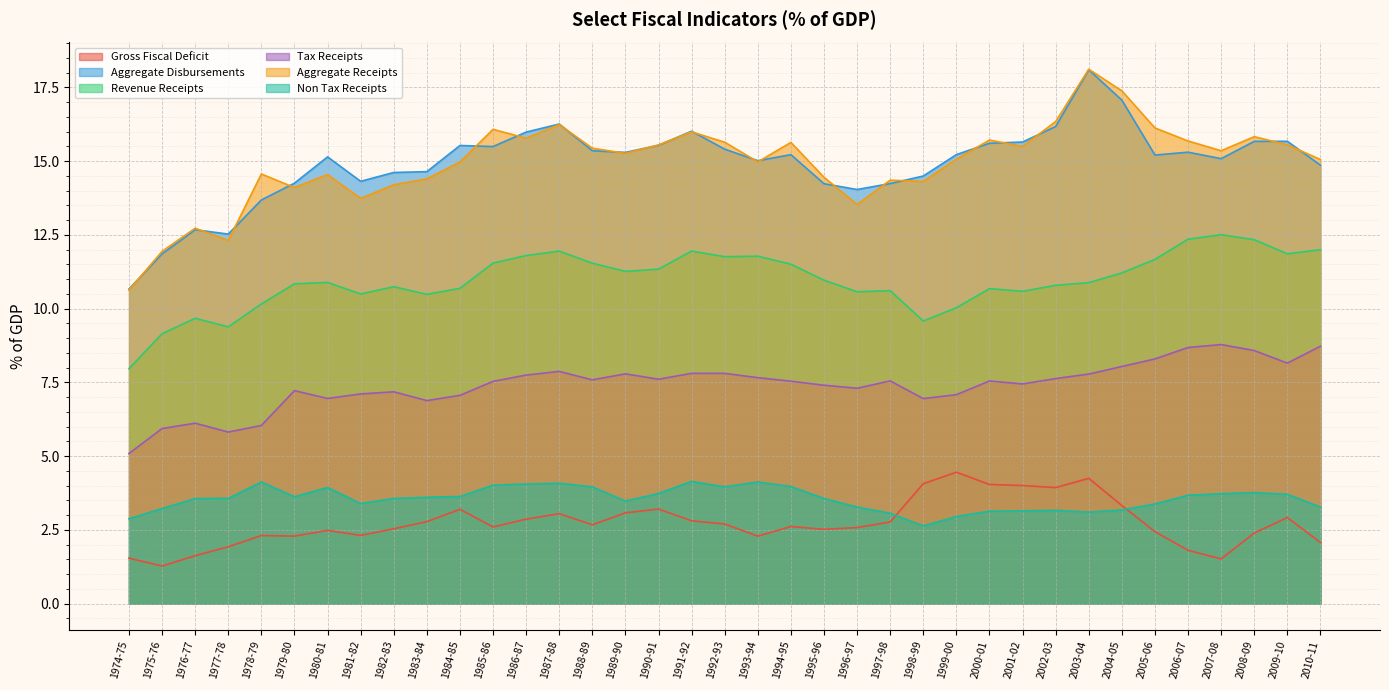

What is the difference between the Aggregate Receipts values at 1981-82 and 2003-04?

4.4